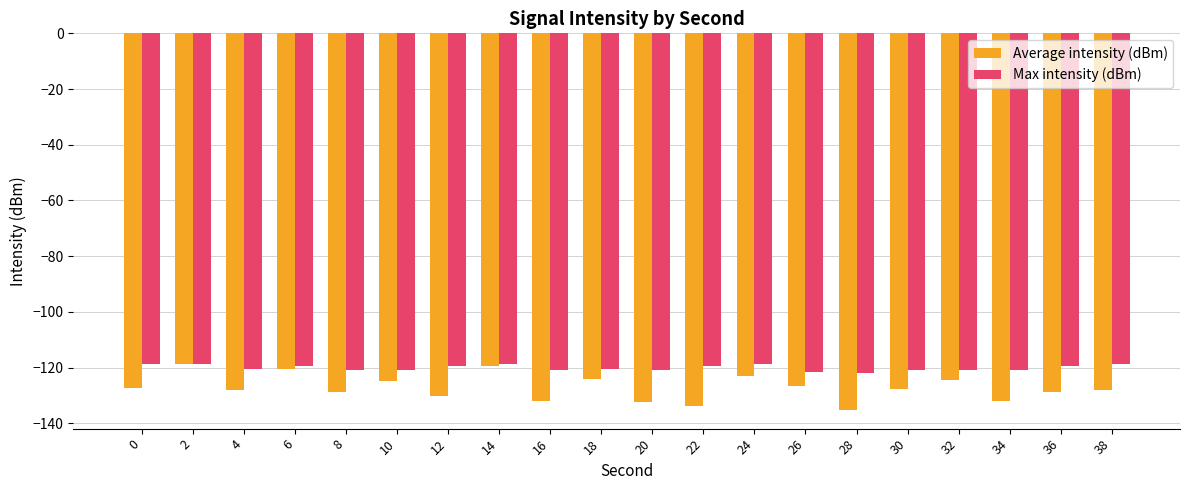

What are all the series names shown in the legend?

Average intensity (dBm), Max intensity (dBm)